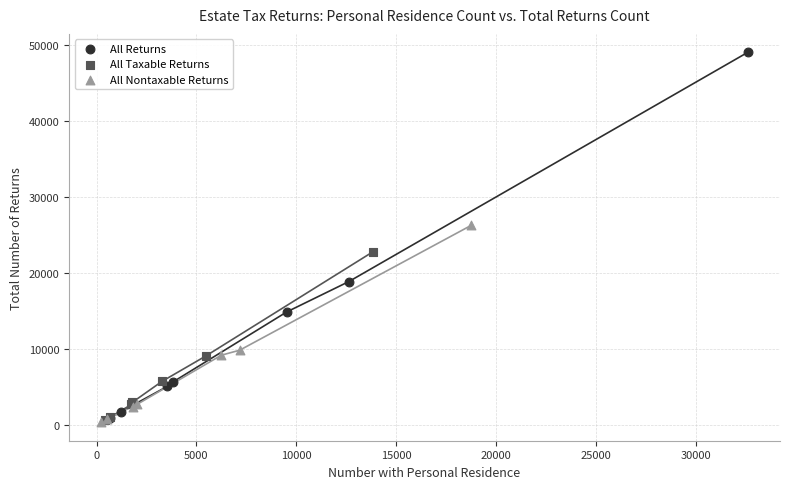

Which series contains the highest Y value?

All Returns